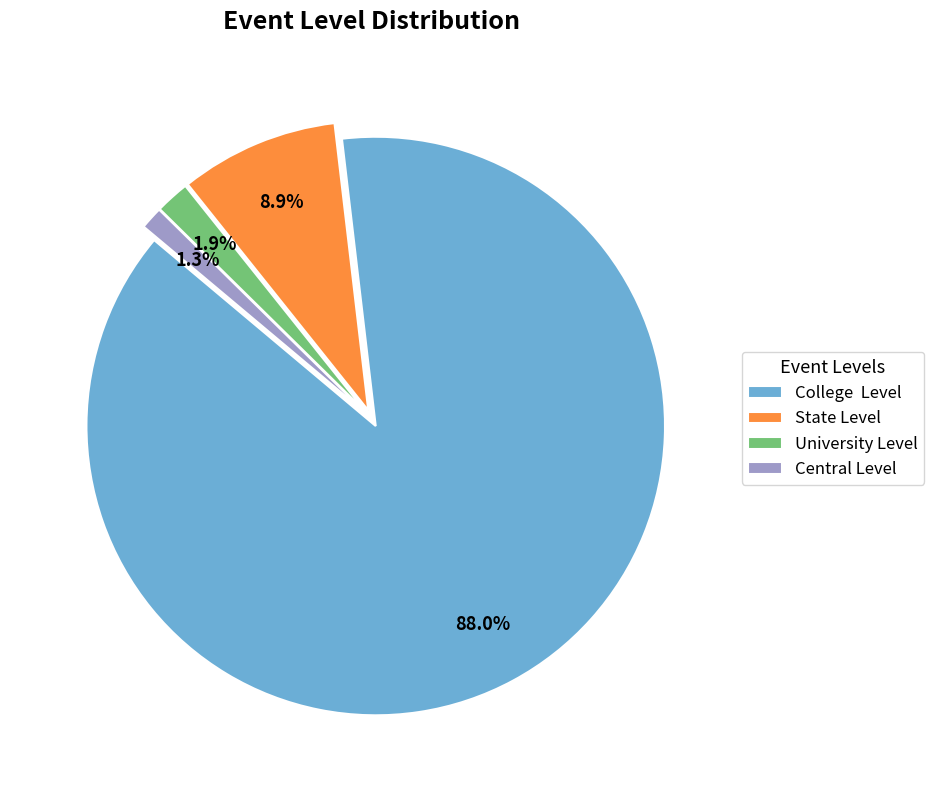

To the nearest percent, what percentage of the pie is Central Level?

1%